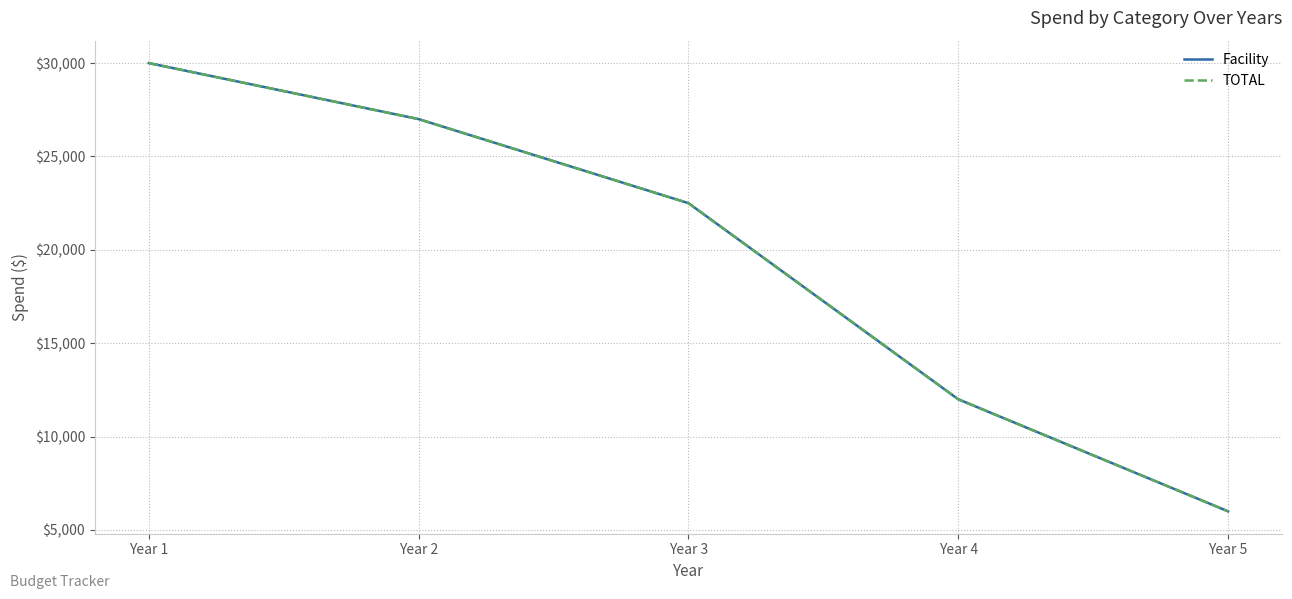

At Year 5, list the series in order from smallest to largest.

Facility, TOTAL